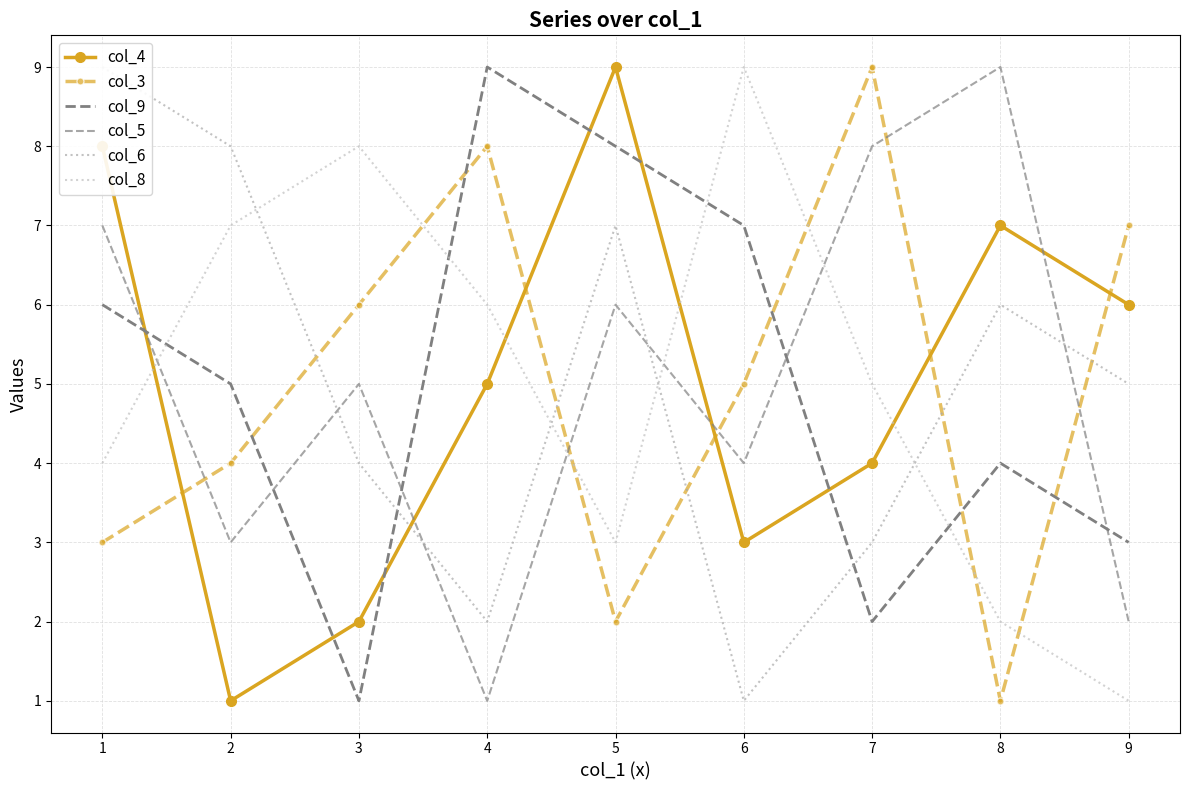

True or false: col_4 and col_8 intersect in this chart.

True